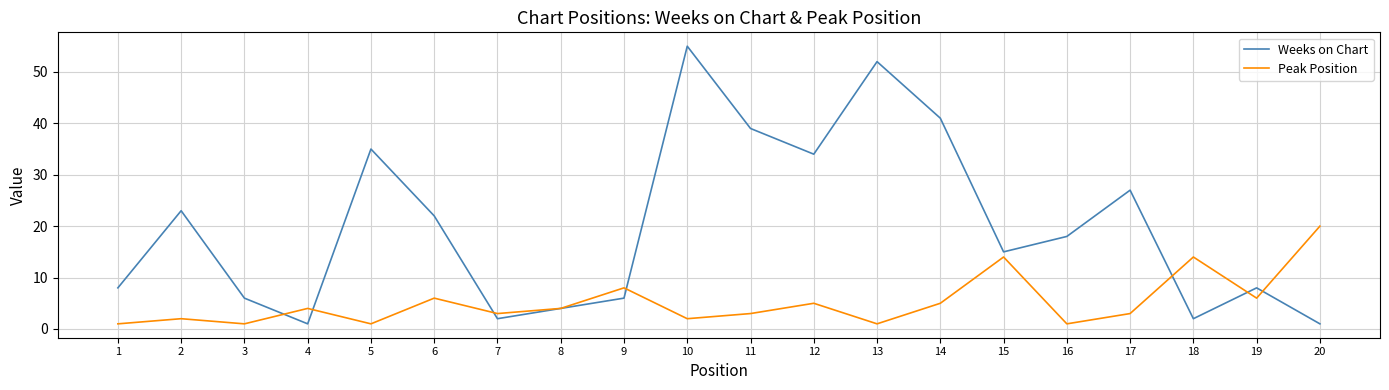

At which category is the sum across all series the highest?

10